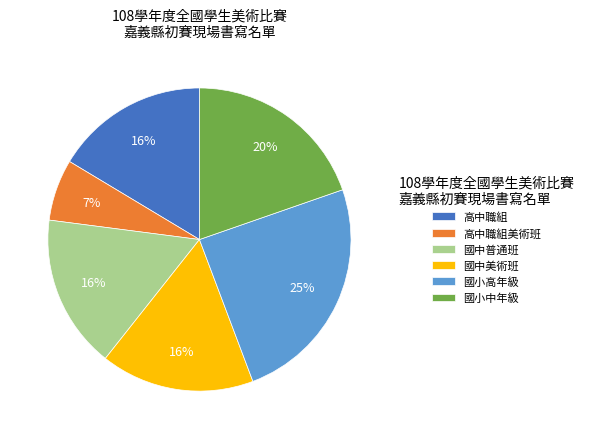

How many slices are in this pie chart?

6